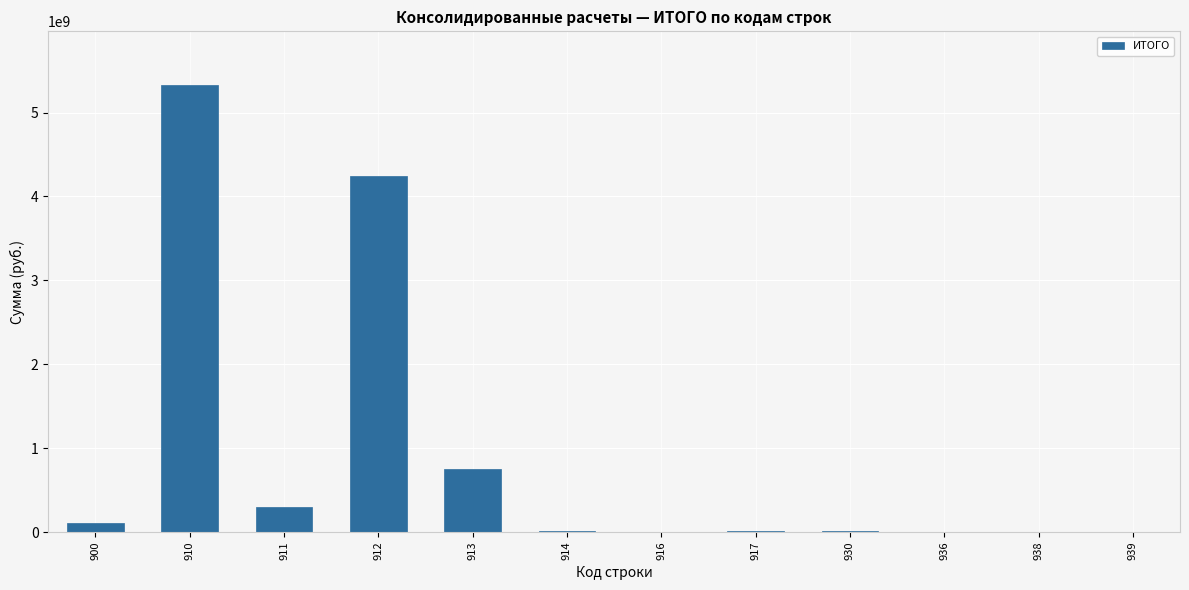

What is the greatest value displayed?

5327863056.5